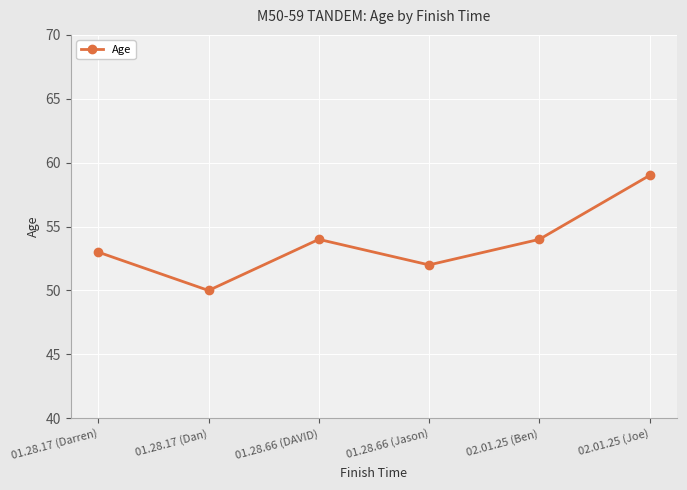

What is the difference between the values at 01.28.66 (Jason) and 01.28.17 (Darren)?

1